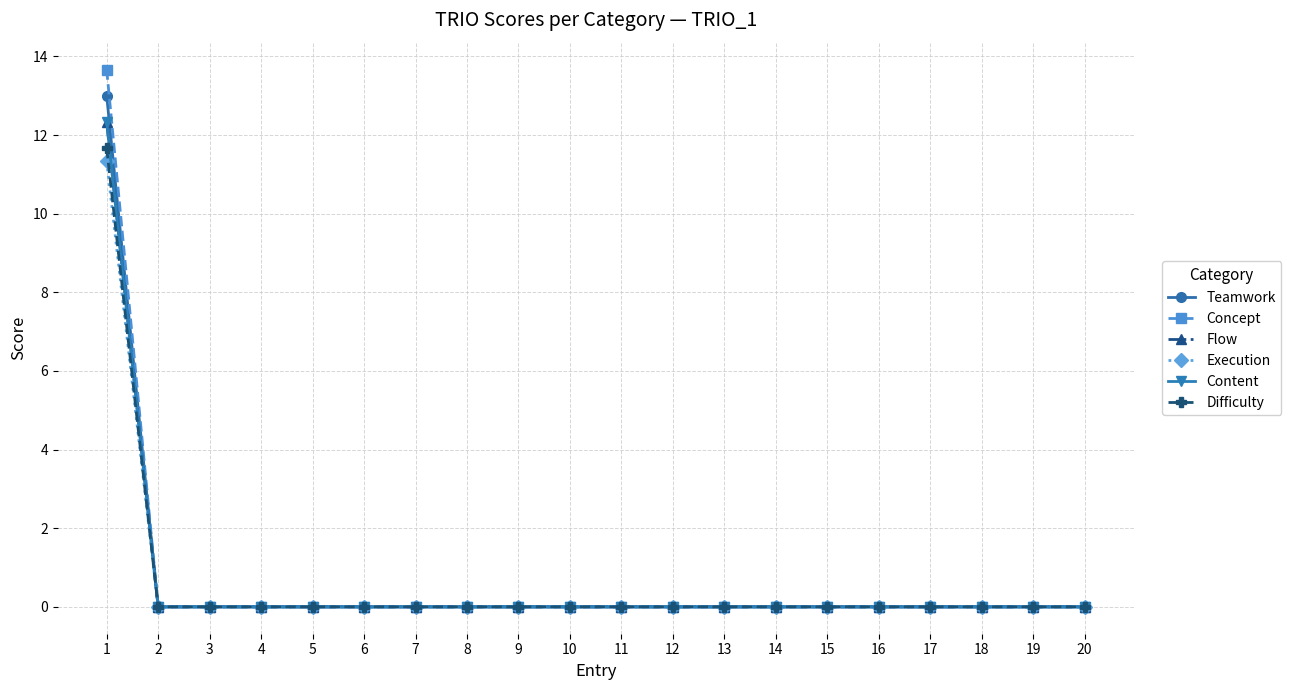

Reading left to right, extract all data points from this chart.

Teamwork: 1=13.0	2=0.0	3=0.0	4=0.0	5=0.0	6=0.0	7=0.0	8=0.0	9=0.0	10=0.0	11=0.0	12=0.0	13=0.0	14=0.0	15=0.0	16=0.0	17=0.0	18=0.0	19=0.0	20=0.0
Concept: 1=13.7	2=0.0	3=0.0	4=0.0	5=0.0	6=0.0	7=0.0	8=0.0	9=0.0	10=0.0	11=0.0	12=0.0	13=0.0	14=0.0	15=0.0	16=0.0	17=0.0	18=0.0	19=0.0	20=0.0
Flow: 1=12.3	2=0.0	3=0.0	4=0.0	5=0.0	6=0.0	7=0.0	8=0.0	9=0.0	10=0.0	11=0.0	12=0.0	13=0.0	14=0.0	15=0.0	16=0.0	17=0.0	18=0.0	19=0.0	20=0.0
Execution: 1=11.3	2=0.0	3=0.0	4=0.0	5=0.0	6=0.0	7=0.0	8=0.0	9=0.0	10=0.0	11=0.0	12=0.0	13=0.0	14=0.0	15=0.0	16=0.0	17=0.0	18=0.0	19=0.0	20=0.0
Content: 1=12.3	2=0.0	3=0.0	4=0.0	5=0.0	6=0.0	7=0.0	8=0.0	9=0.0	10=0.0	11=0.0	12=0.0	13=0.0	14=0.0	15=0.0	16=0.0	17=0.0	18=0.0	19=0.0	20=0.0
Difficulty: 1=11.7	2=0.0	3=0.0	4=0.0	5=0.0	6=0.0	7=0.0	8=0.0	9=0.0	10=0.0	11=0.0	12=0.0	13=0.0	14=0.0	15=0.0	16=0.0	17=0.0	18=0.0	19=0.0	20=0.0